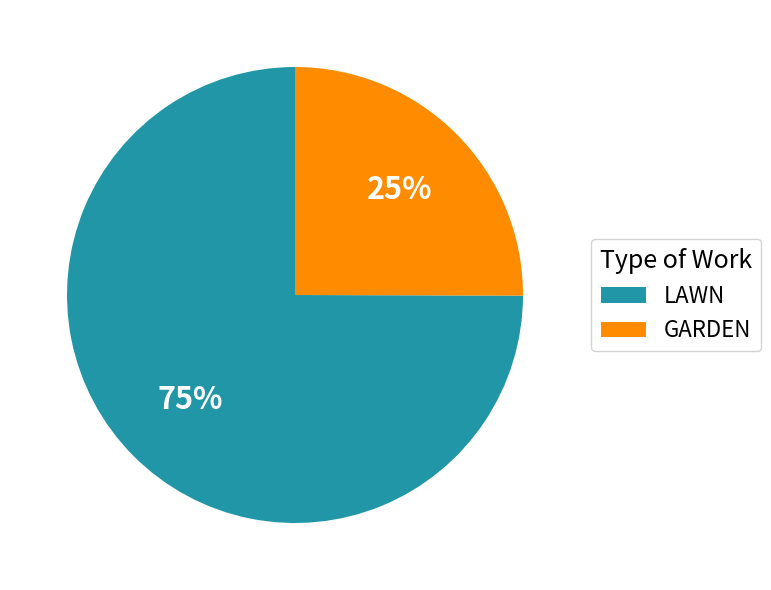

To the nearest percent, what percentage of the pie is LAWN?

75%